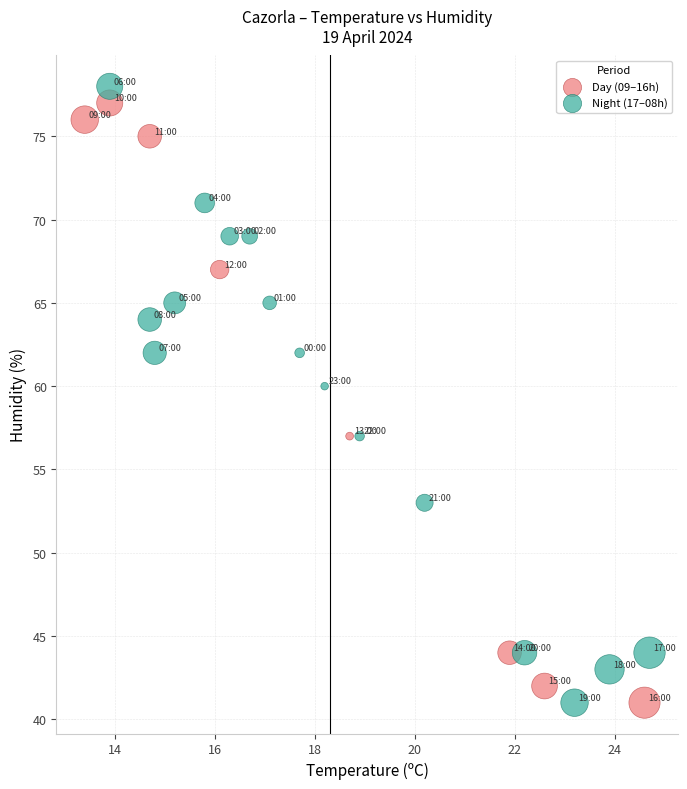

Which series has the widest spread of Y values?

Night (17–08h)